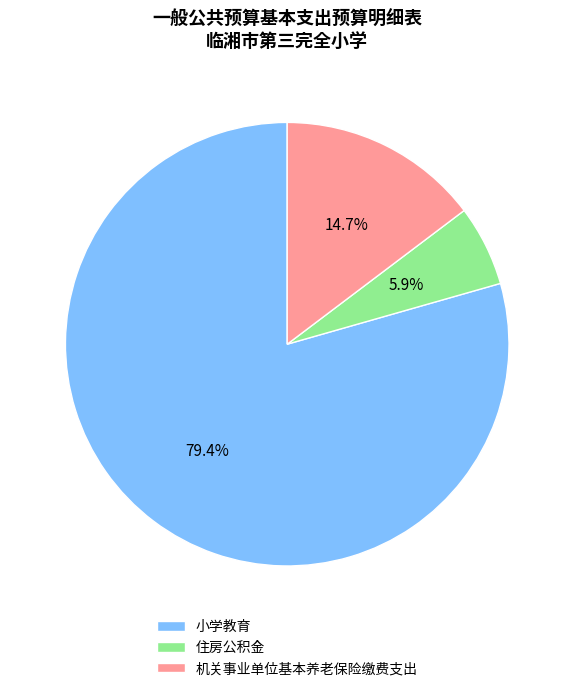

Which category has the smallest portion of the pie?

住房公积金